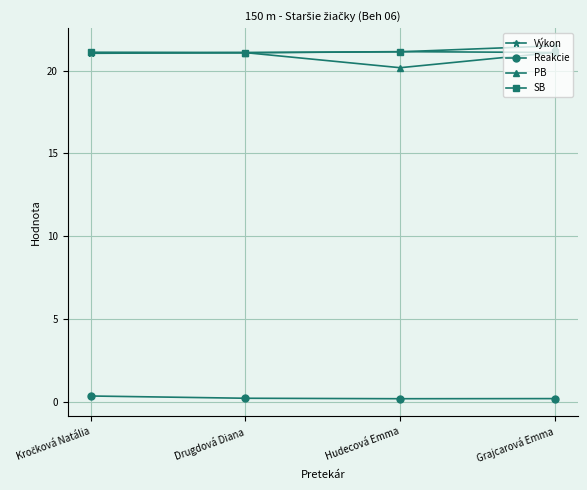

At how many categories does at least one series exceed 11?

4